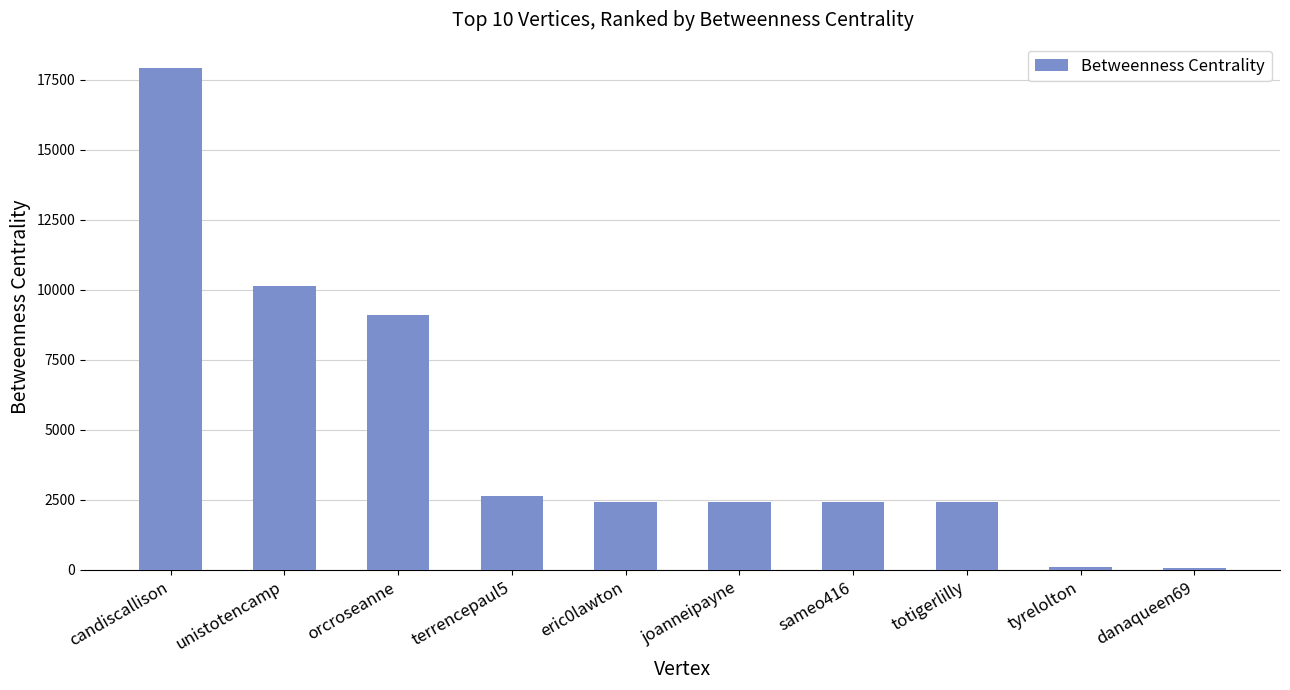

What is the difference between the values at candiscallison and eric0lawton?

15525.7